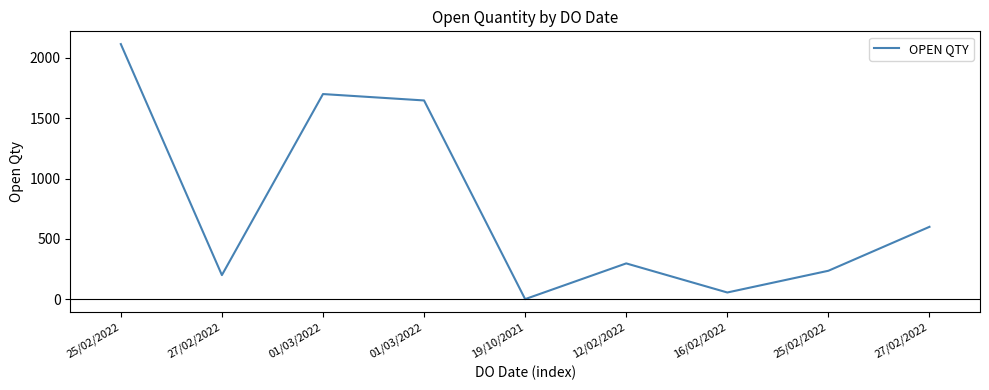

Is this an area chart (filled region under the line)?

No